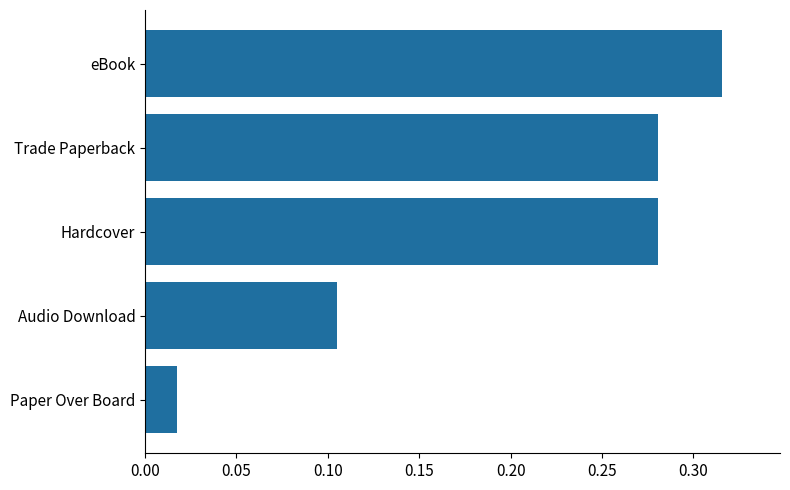

Where is the data nearest to the value 0?

Paper Over Board